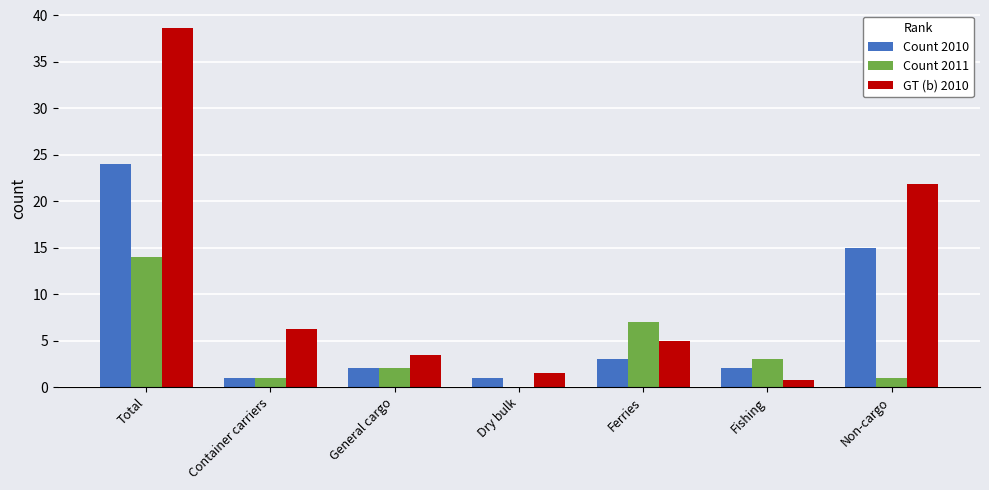

What are all the series names shown in the legend?

Count 2010, Count 2011, GT (b) 2010